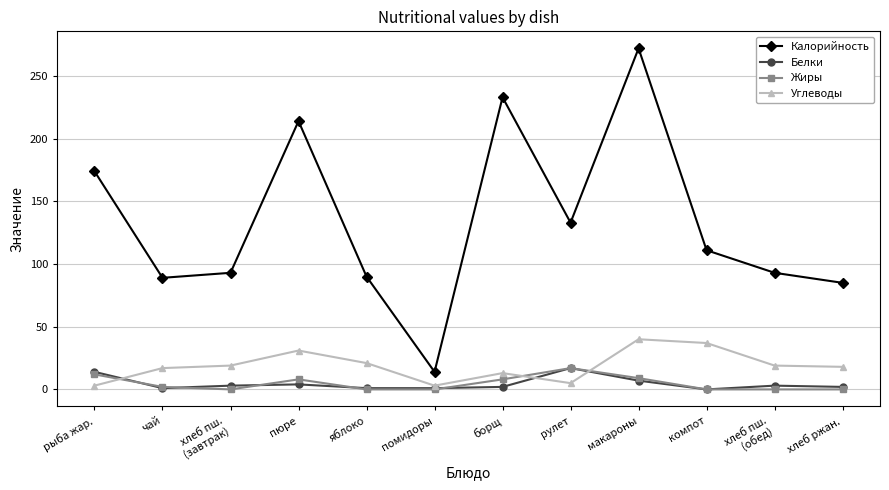

True or false: Белки has more than 2 interior local peaks.

True